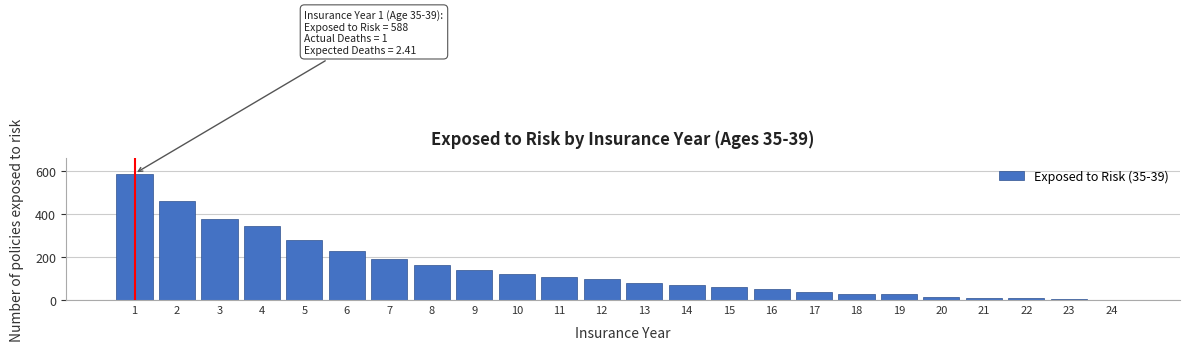

What is the sum of all values?

3496